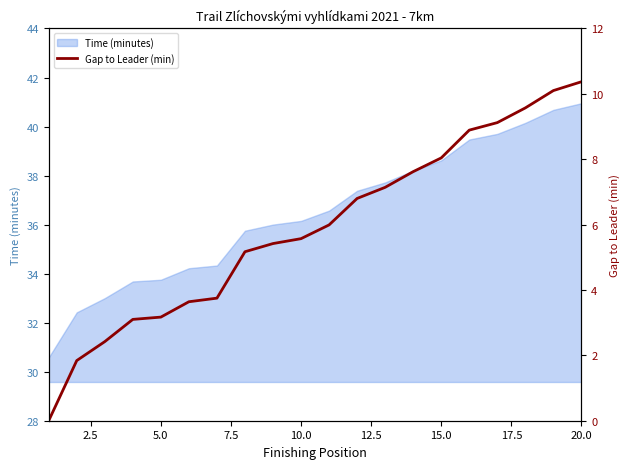

What is the maximum value for Time (minutes)?

41.0